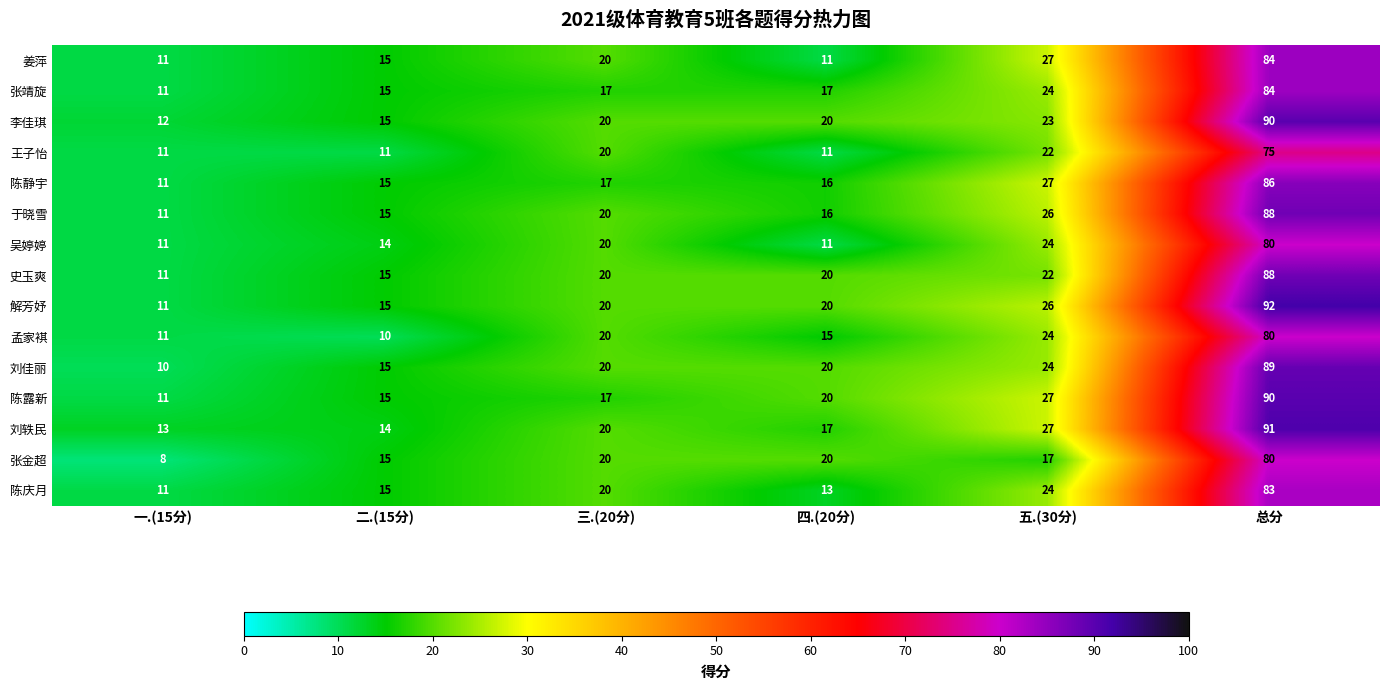

How many values in the 解芳妤 series are below 20?

2